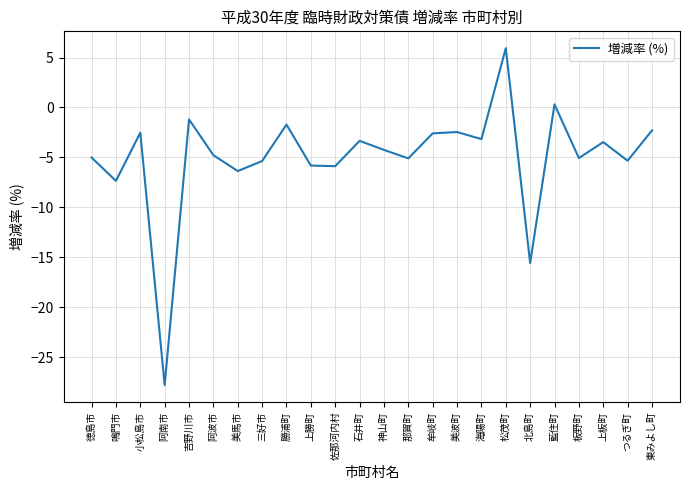

True or false: the data shows -1.8 at 那賀町.

False